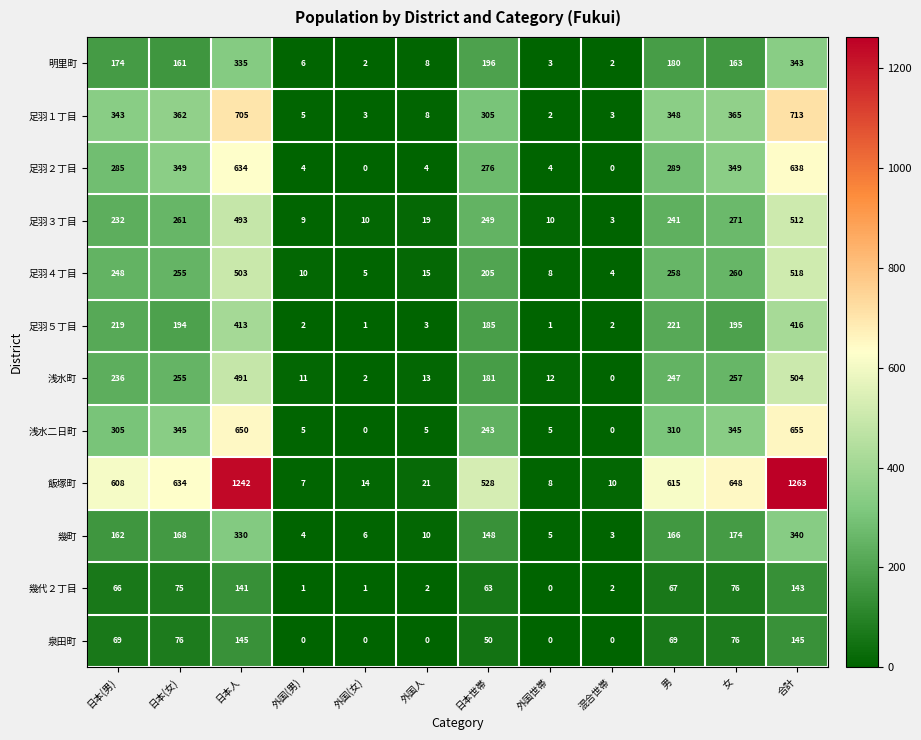

What is the difference between the maximum and second lowest values in the 足羽５丁目 series?

415